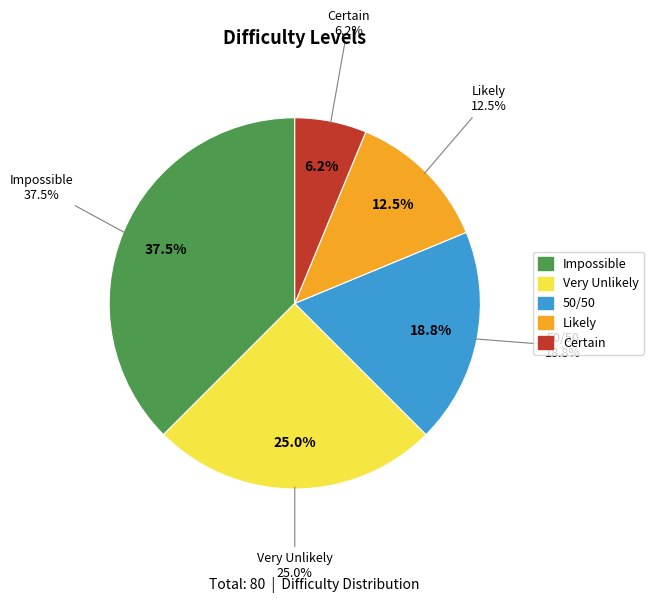

Which category has the biggest portion of the pie?

Impossible